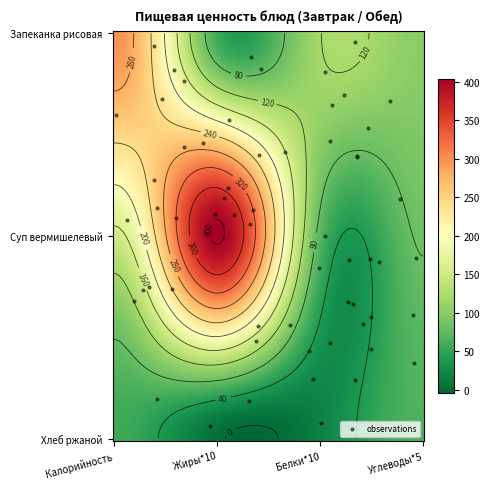

What value does the Суп вермишелевый с курицей и зеленью series have at 3?

99.9